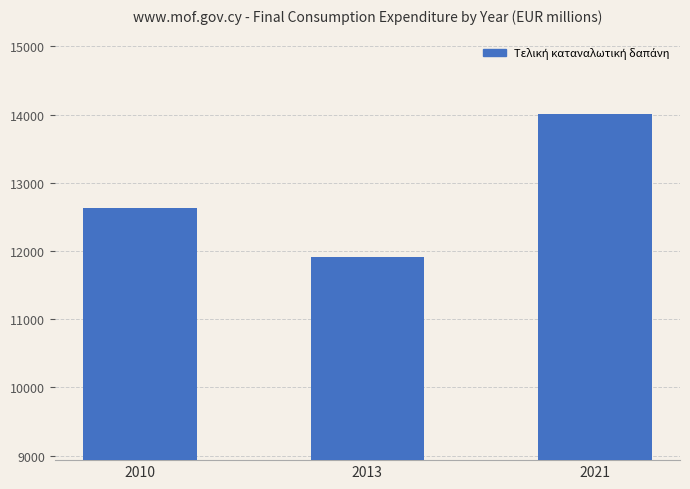

The value at 2013 is 18051.1. True or false?

False